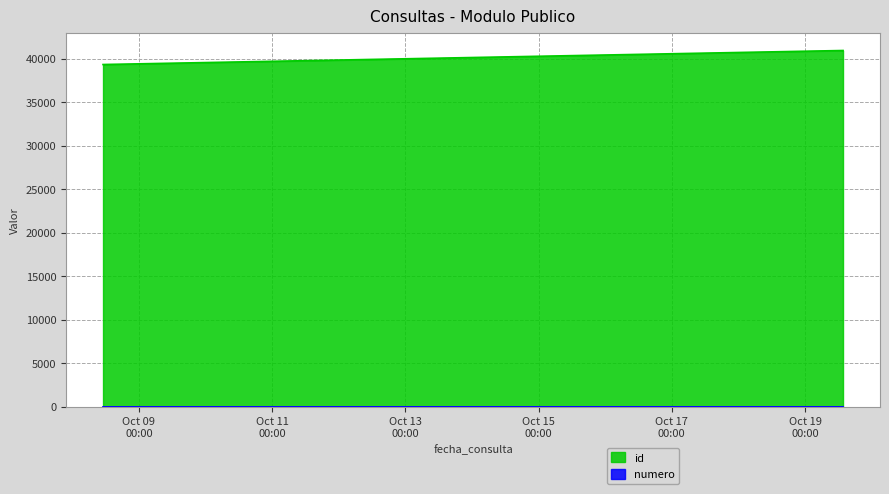

Is it true that id equals 40979 at 2021-10-19 13:37:44?

True